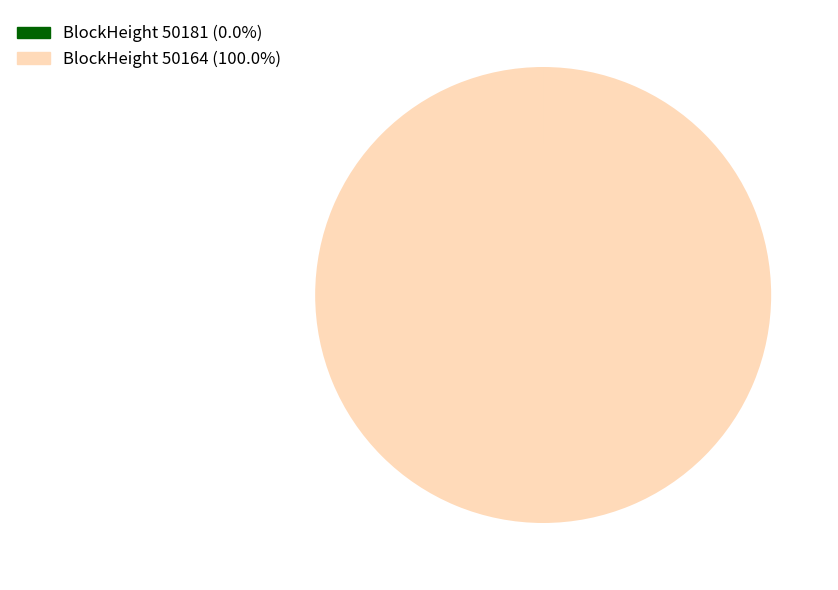

Does any single category account for the majority?

Yes